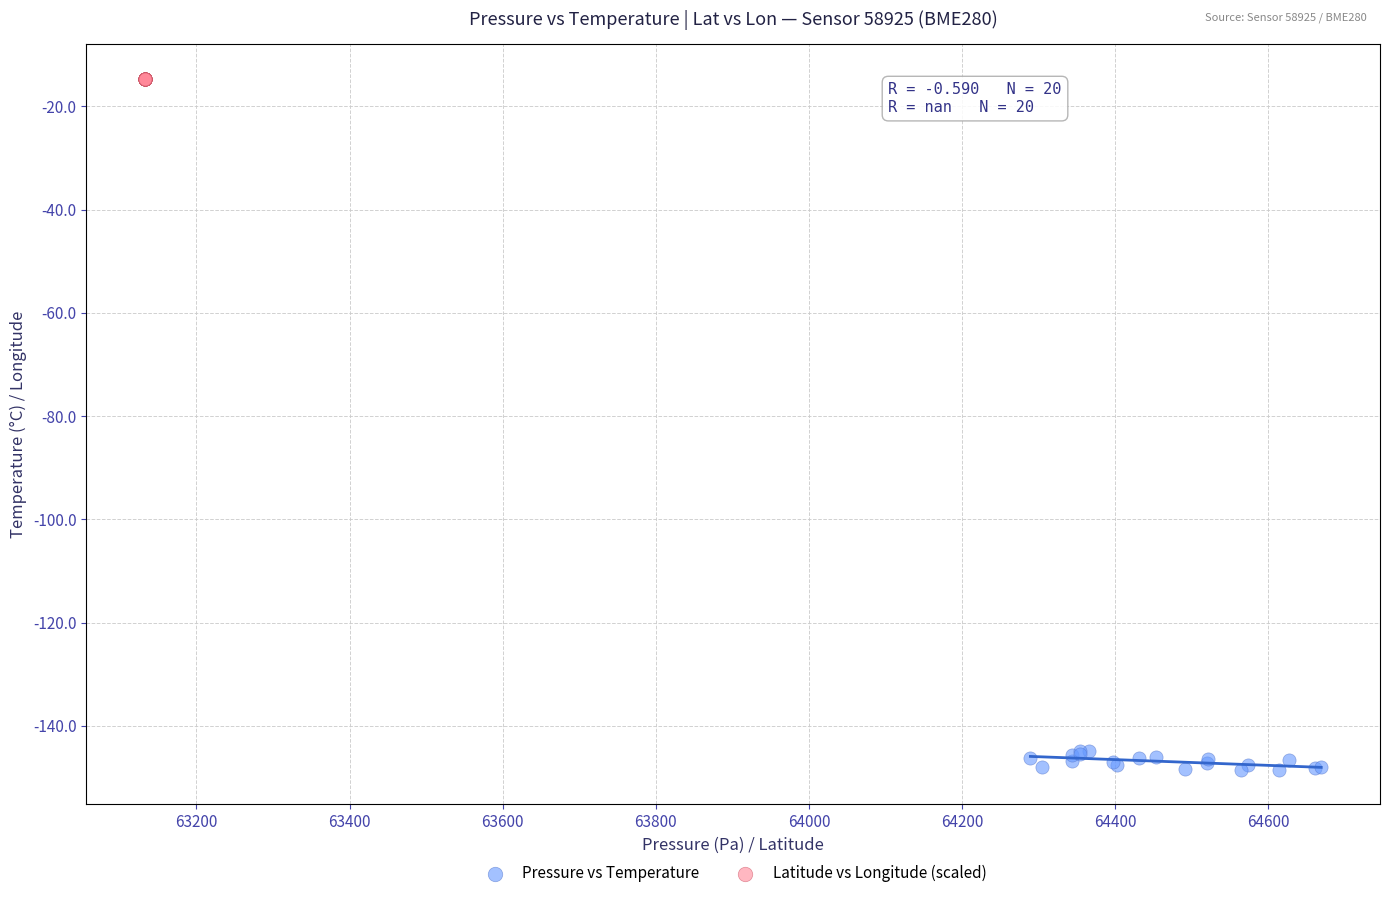

Which series contains the highest Y value?

Latitude vs Longitude (scaled)